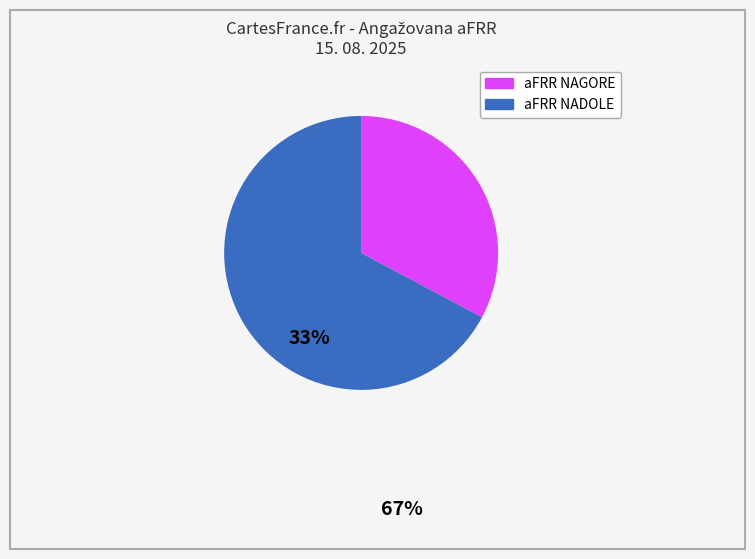

The aFRR NADOLE slice represents 73% of the pie. True or false?

False